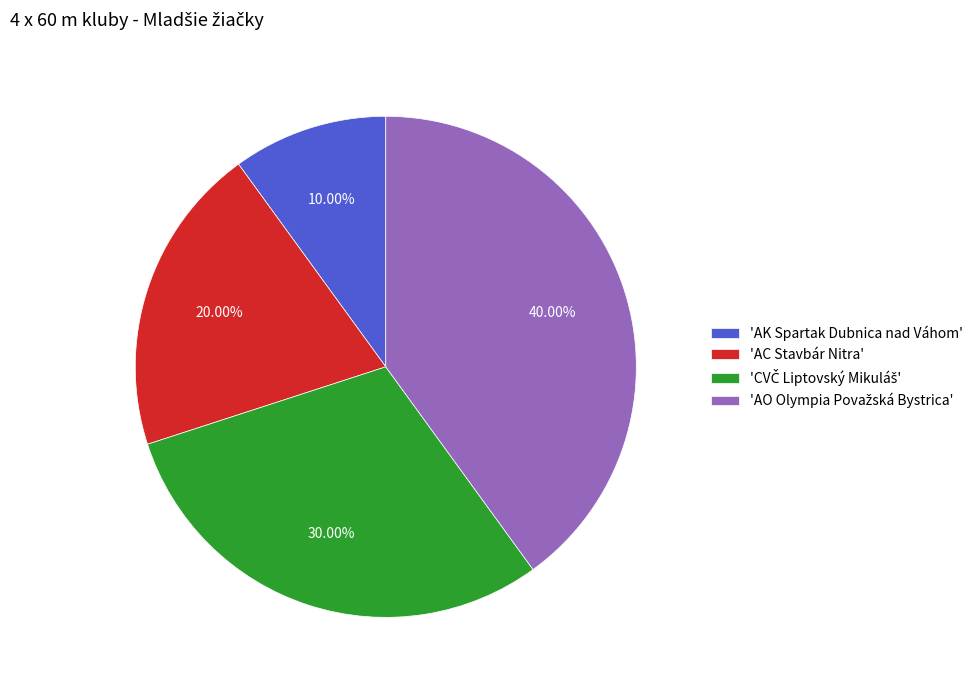

Is there any slice that represents more than half of the pie?

No